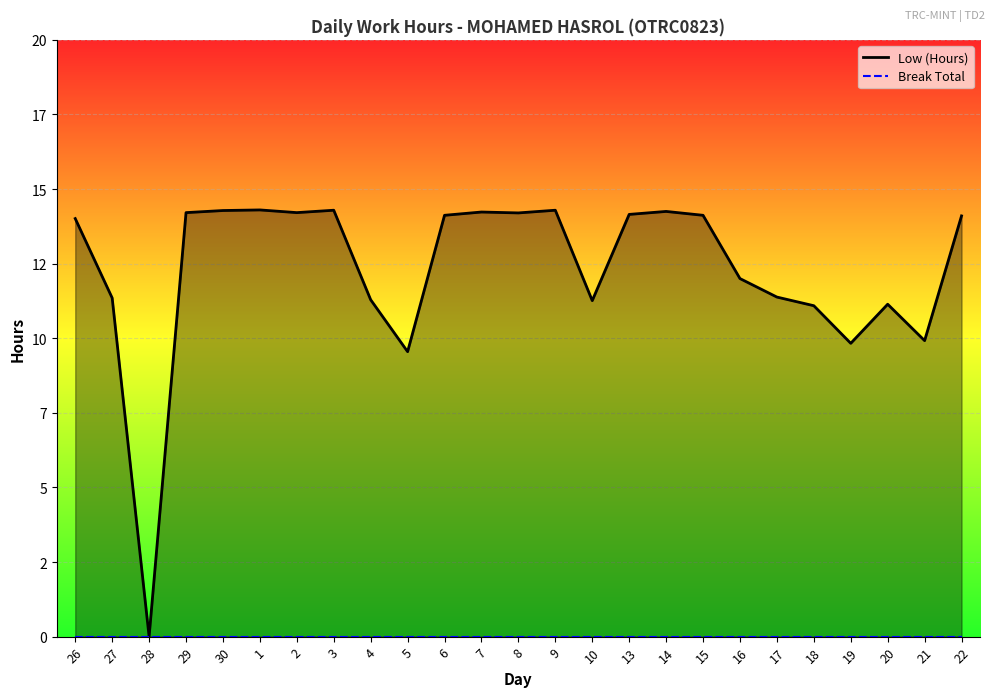

How many data points are above 14?

14